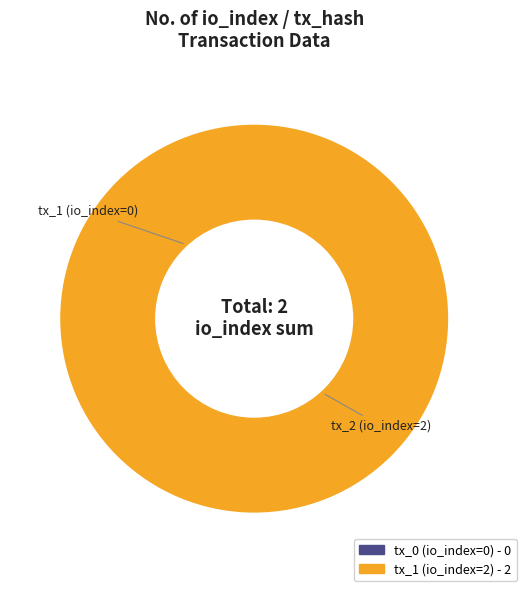

Which slice represents more than half of the pie?

tx_1